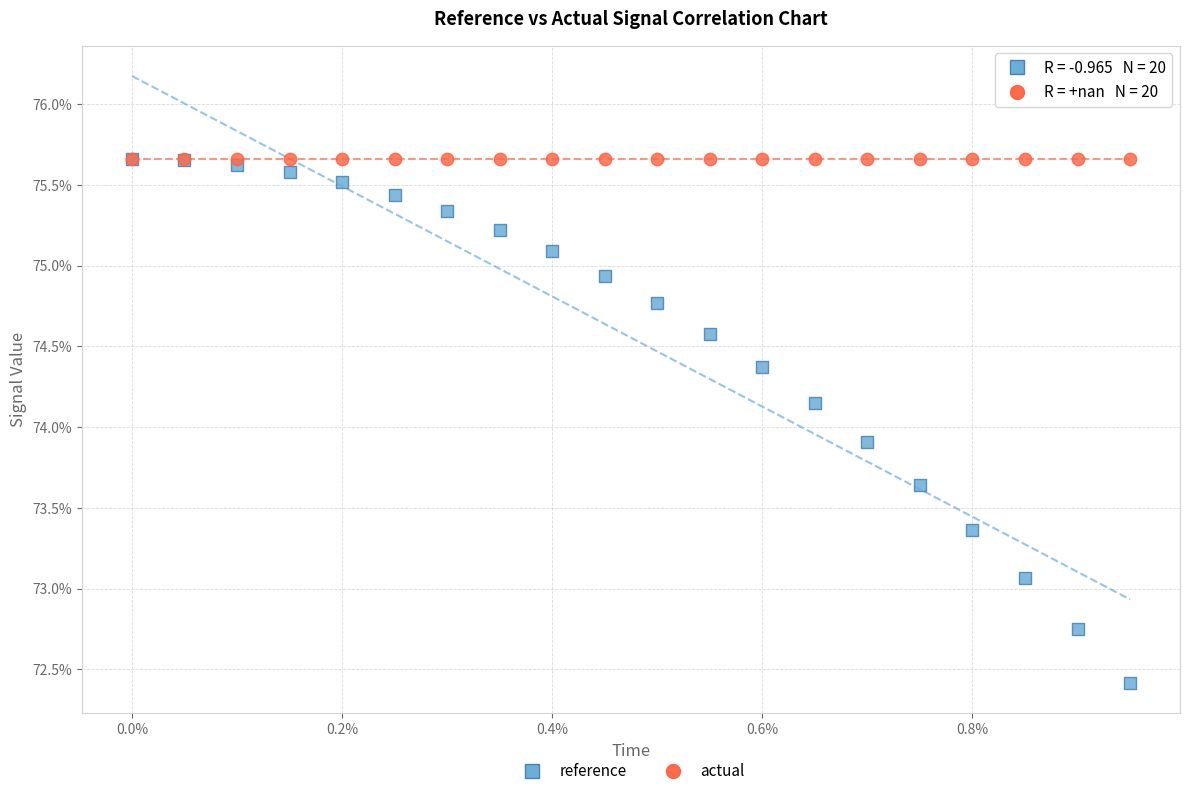

Across all series, what Y value is closest to 74?

73.9